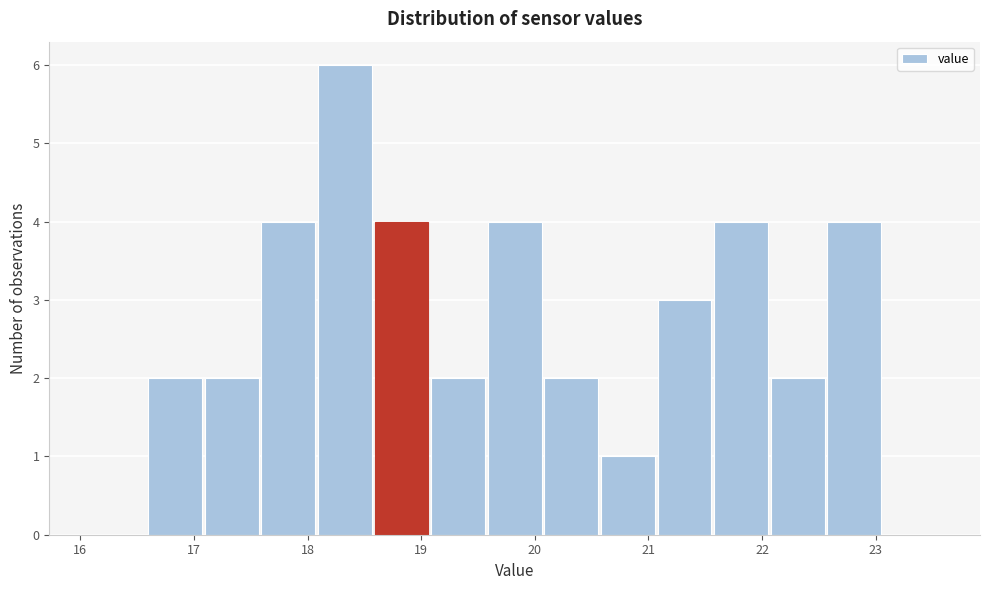

How tall is the bar that spans 20.6 to 21.1 on the x-axis? Neither the bar edges nor the heights are printed on the chart, so give them approximately, as read against the axes.

1